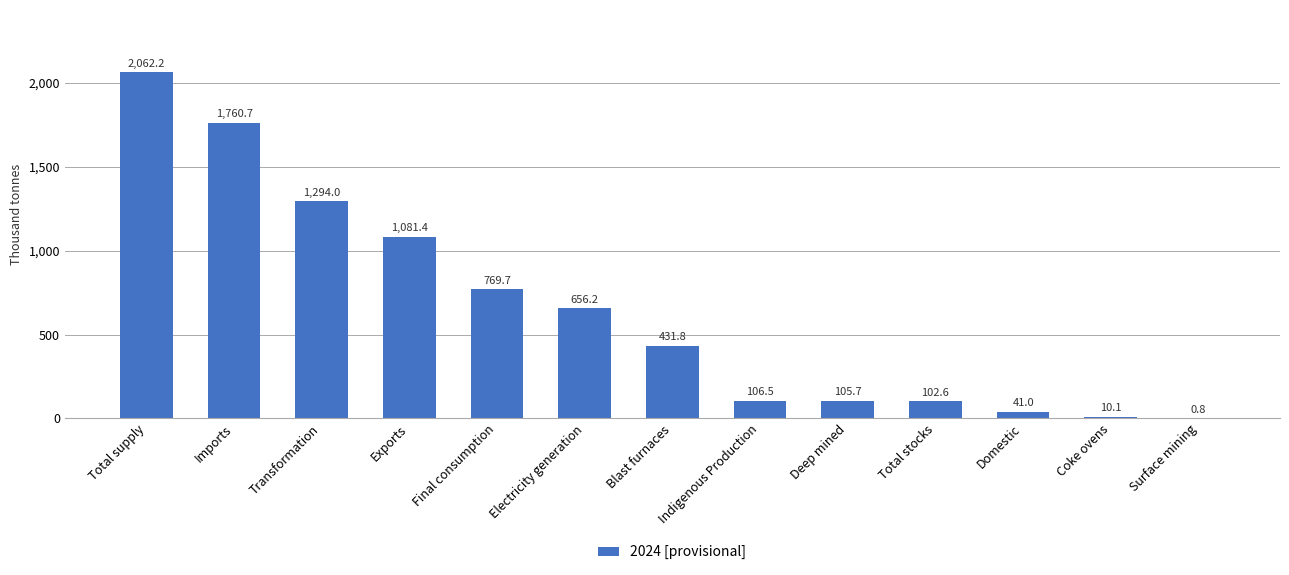

Are the bars horizontal?

No